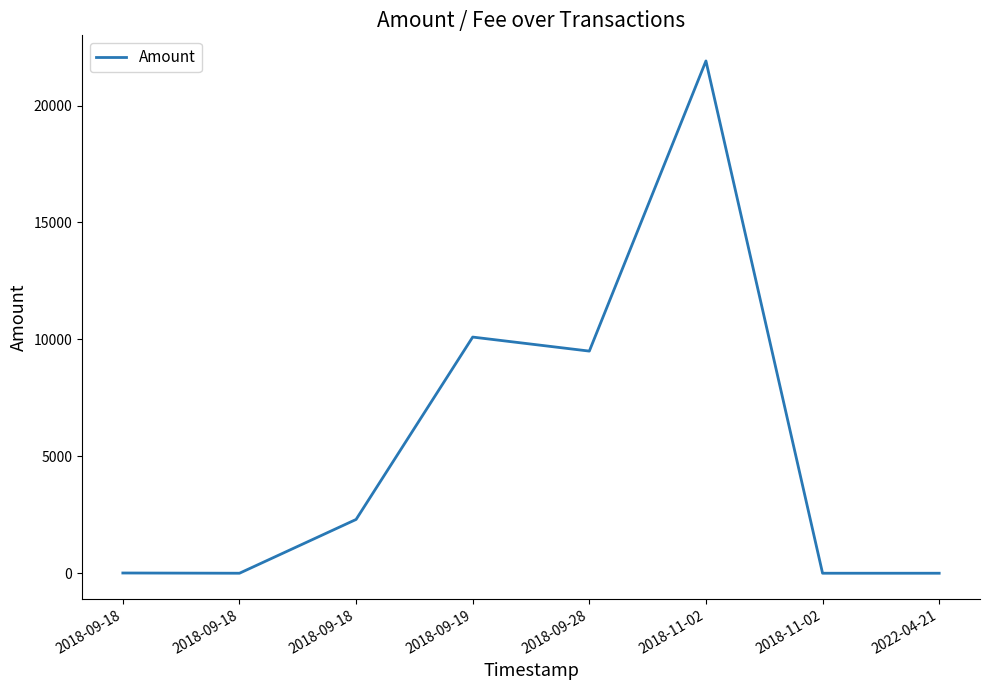

Reading left to right, transcribe all the data shown in this chart.

2018-09-18=10.0	2018-09-18=0.0	2018-09-18=2300.0	2018-09-19=10100.0	2018-09-28=9500.0	2018-11-02=21909.0	2018-11-02=0.0	2022-04-21=0.0